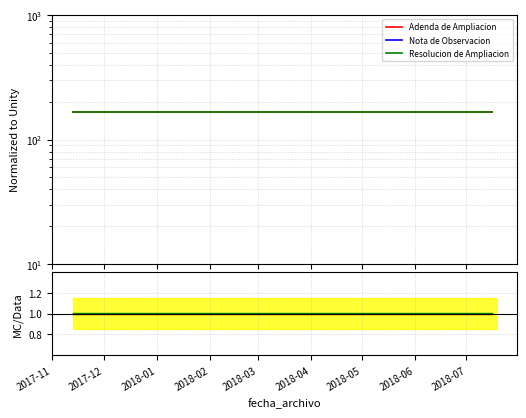

List the labels in order of Adenda de Ampliacion value, smallest first.

2017-11, 2017-12, 2018-01